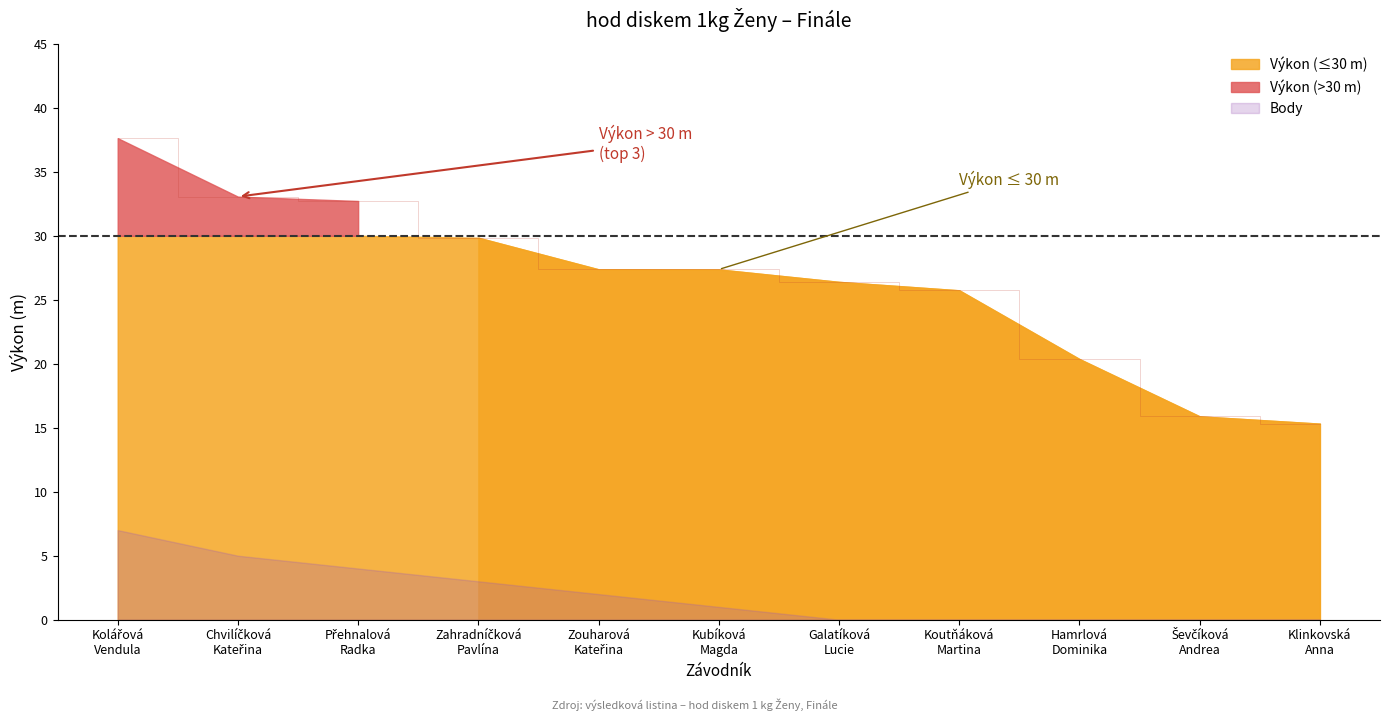

What is the label of the 8th point from the right?

Zahradníčková
Pavlína